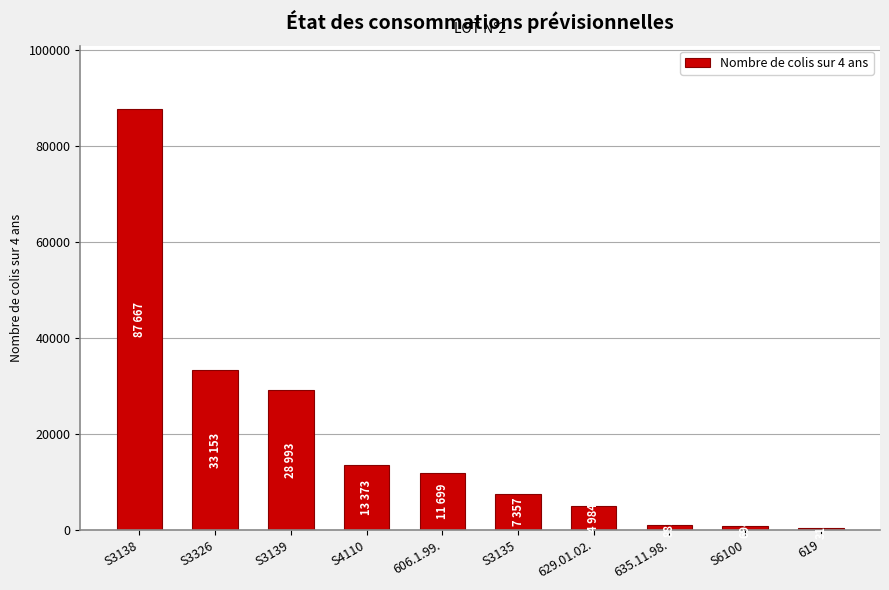

Is it true that the value at S4110 is 13373?

True